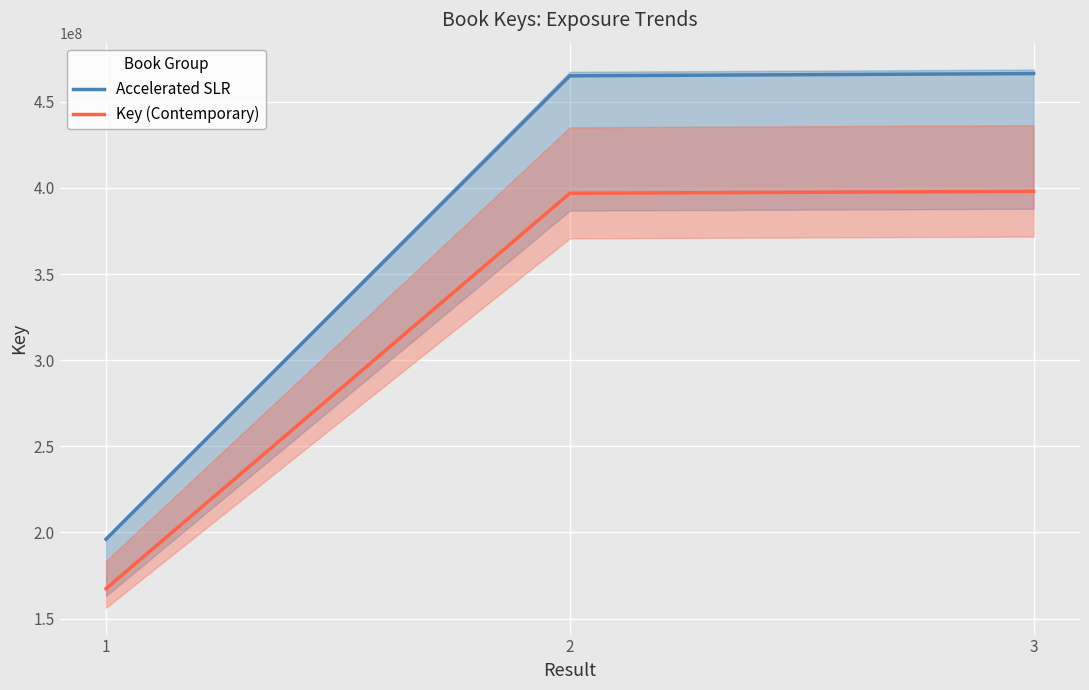

How many values in the Key (Contemporary) series are below 396934844?

2